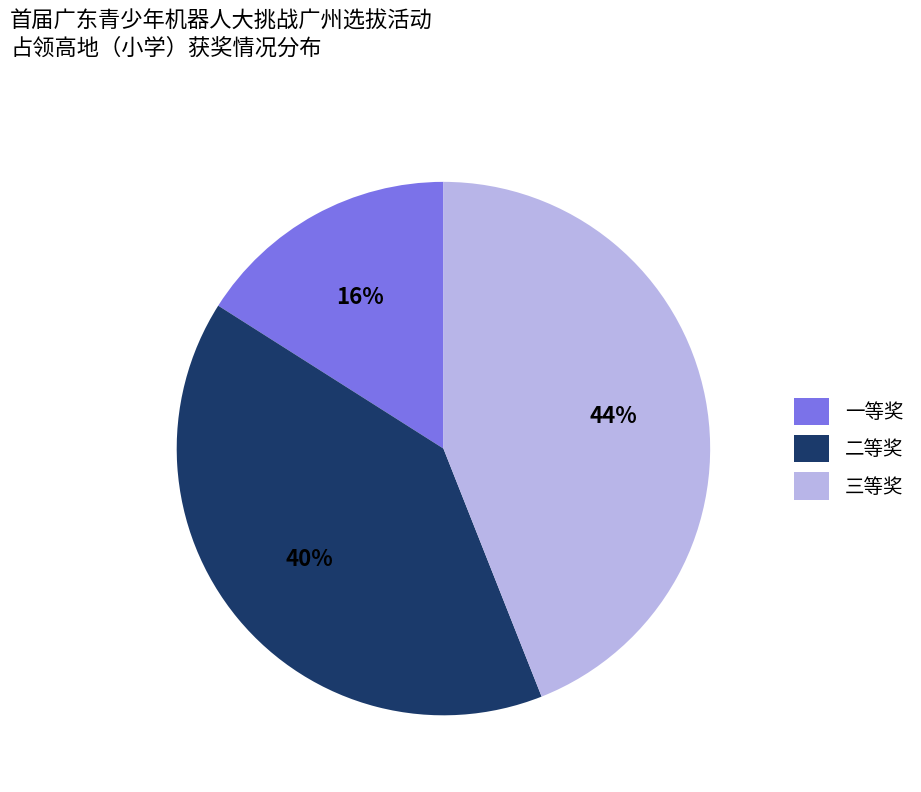

How many segments does this pie chart have?

3